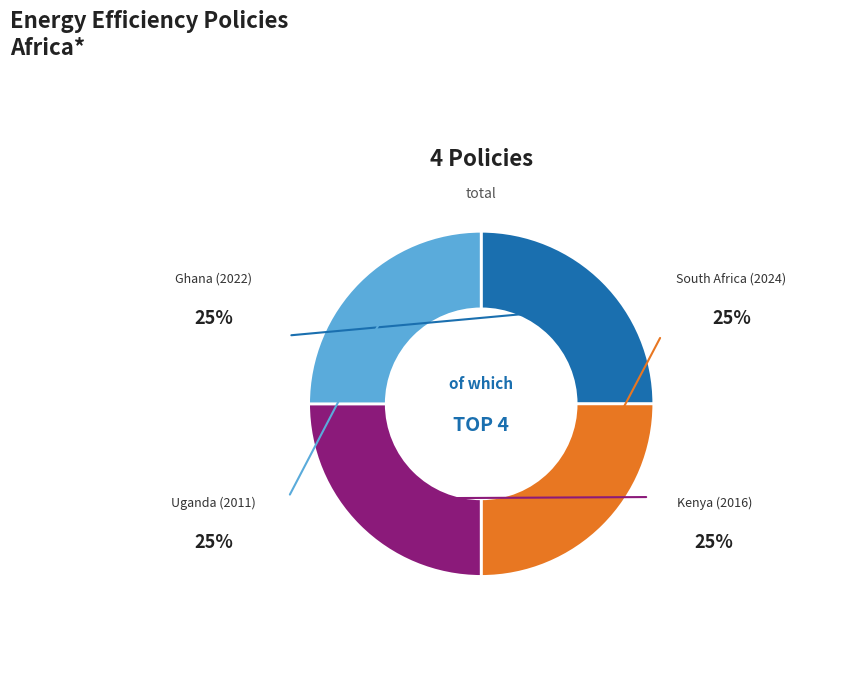

Is there a majority slice in this chart?

No